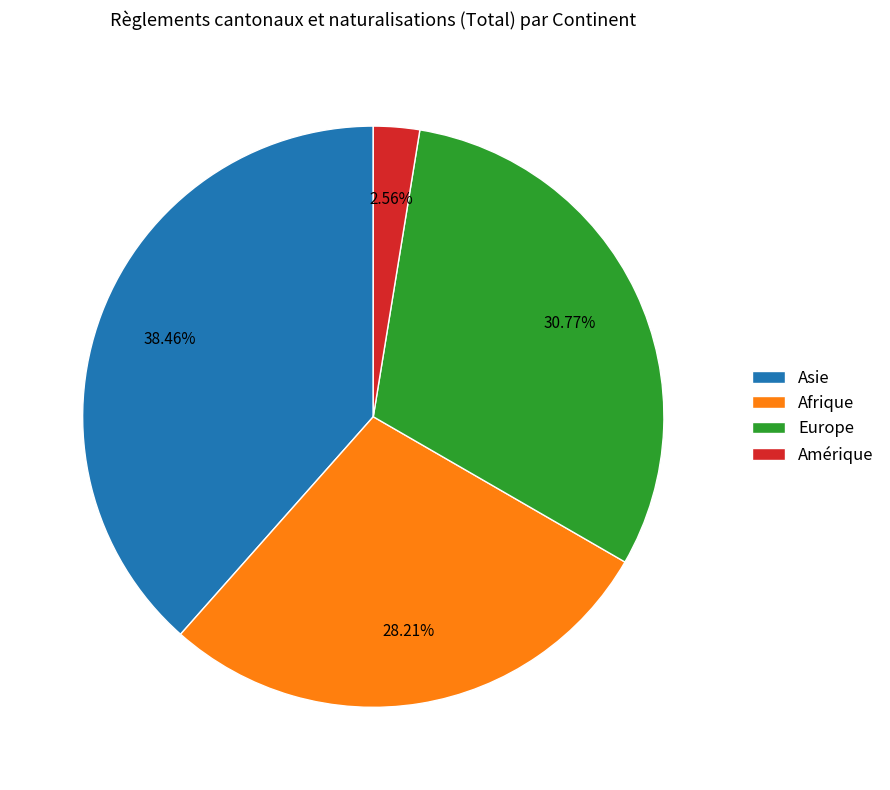

Which slice is the largest?

Asie